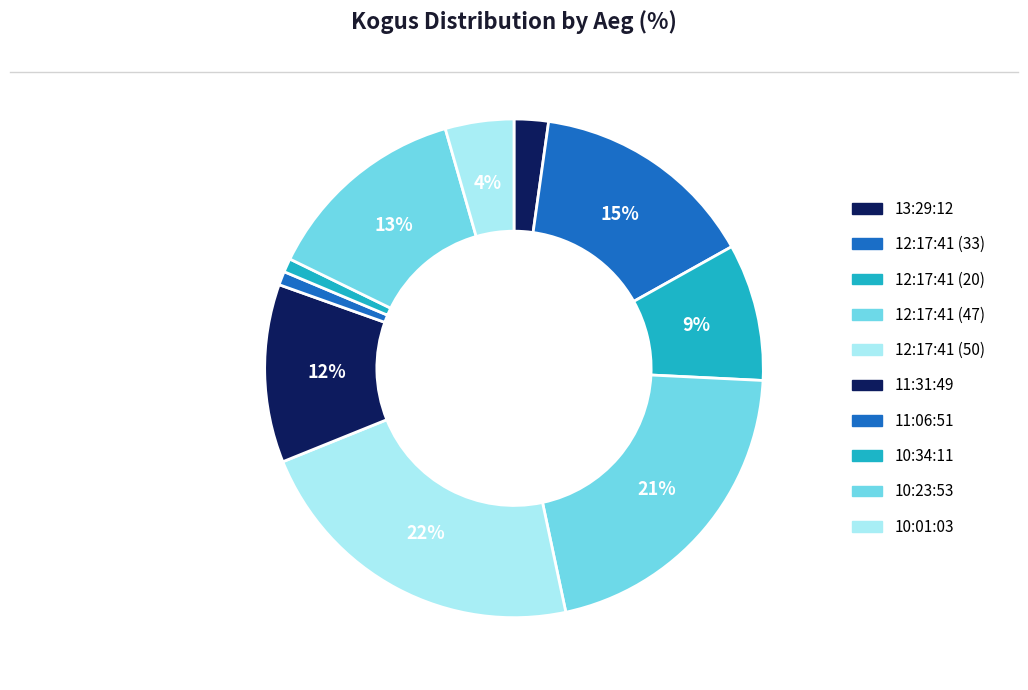

How many slices are in this pie chart?

10